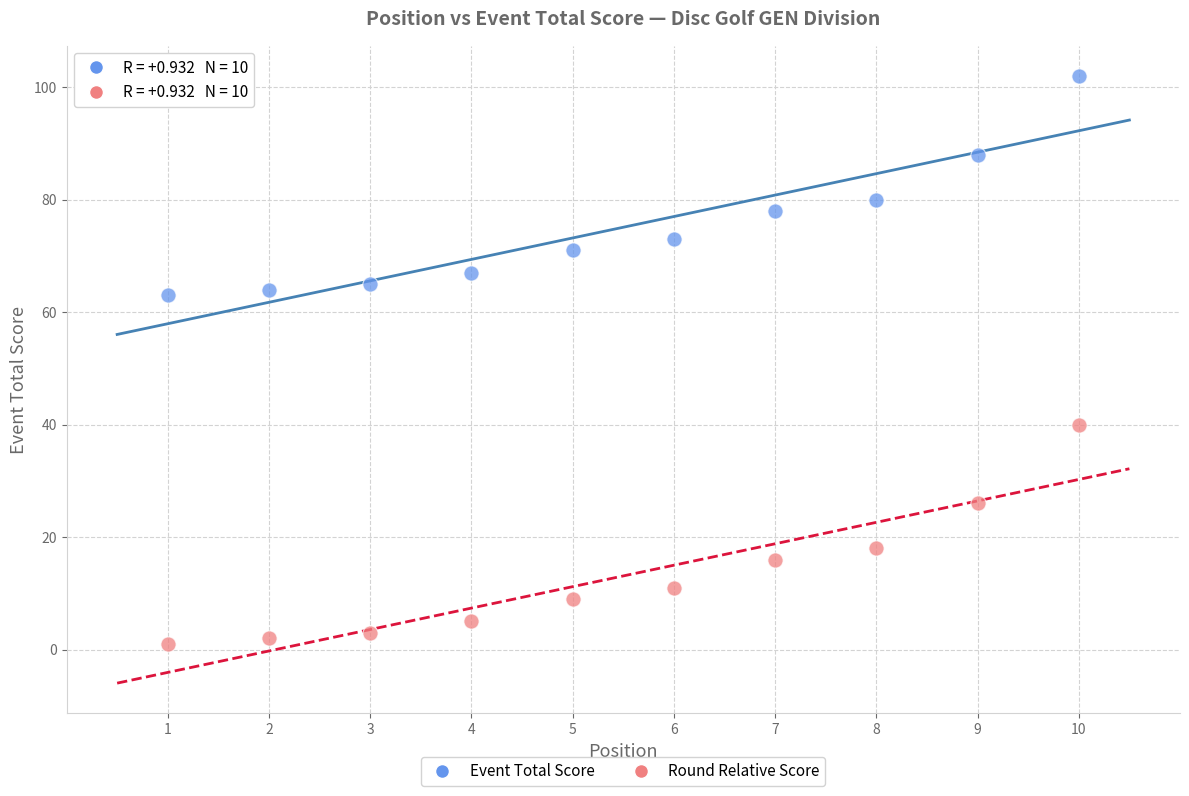

In the Round Relative Score series, what Y value is closest to 20?

18